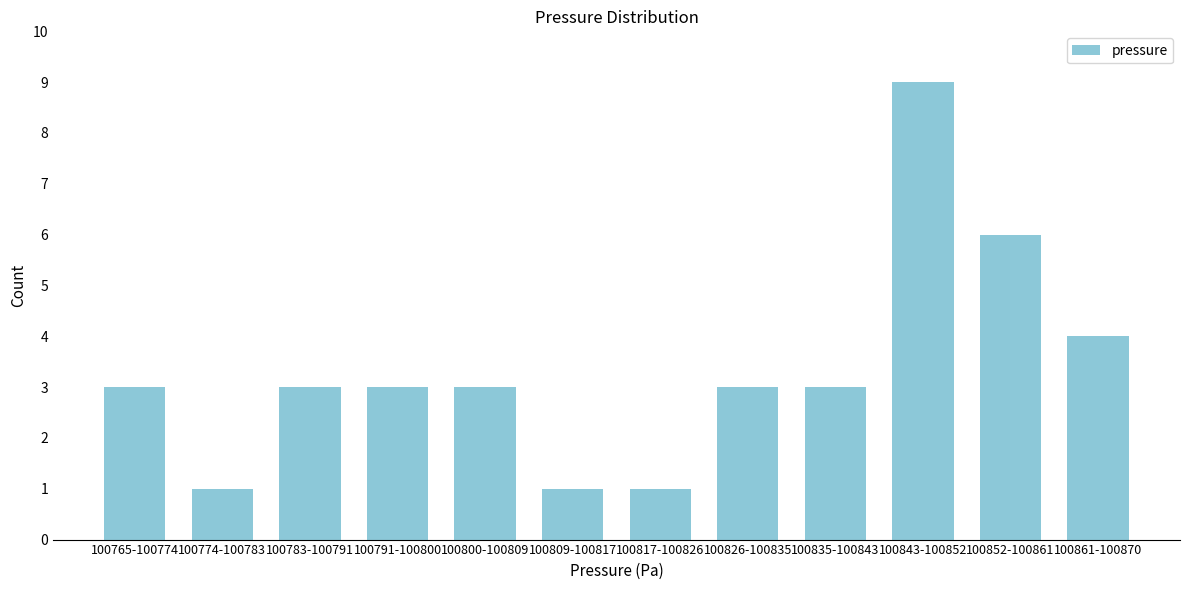

Reading right to left, extract all data points from this chart.

4	6	9	3	3	1	1	3	3	3	1	3